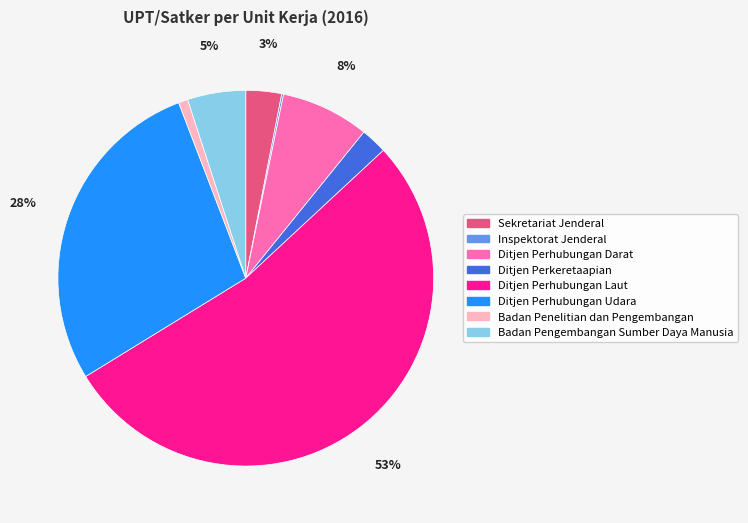

Is there a majority slice in this chart?

Yes